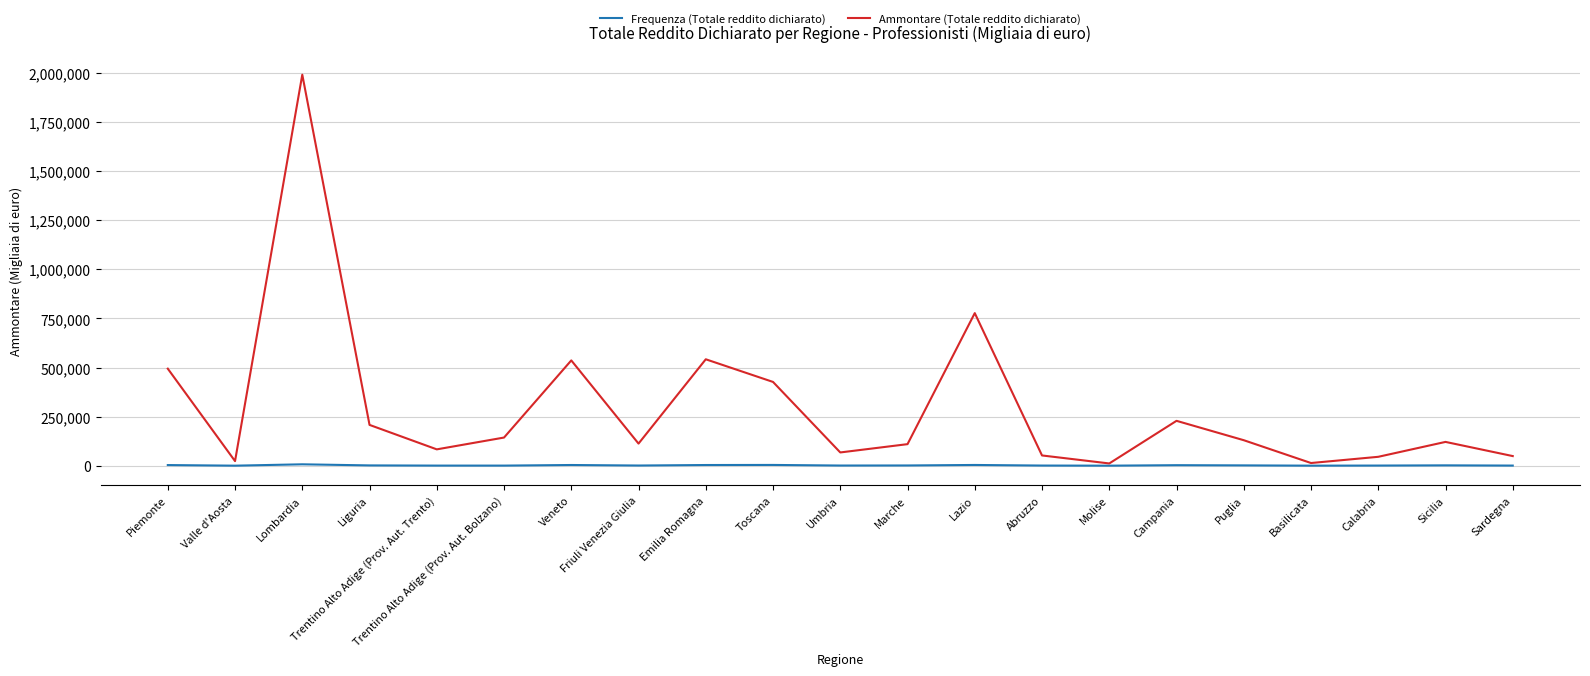

Rank the series at Lazio from highest to lowest value.

Ammontare (Totale reddito dichiarato), Frequenza (Totale reddito dichiarato)